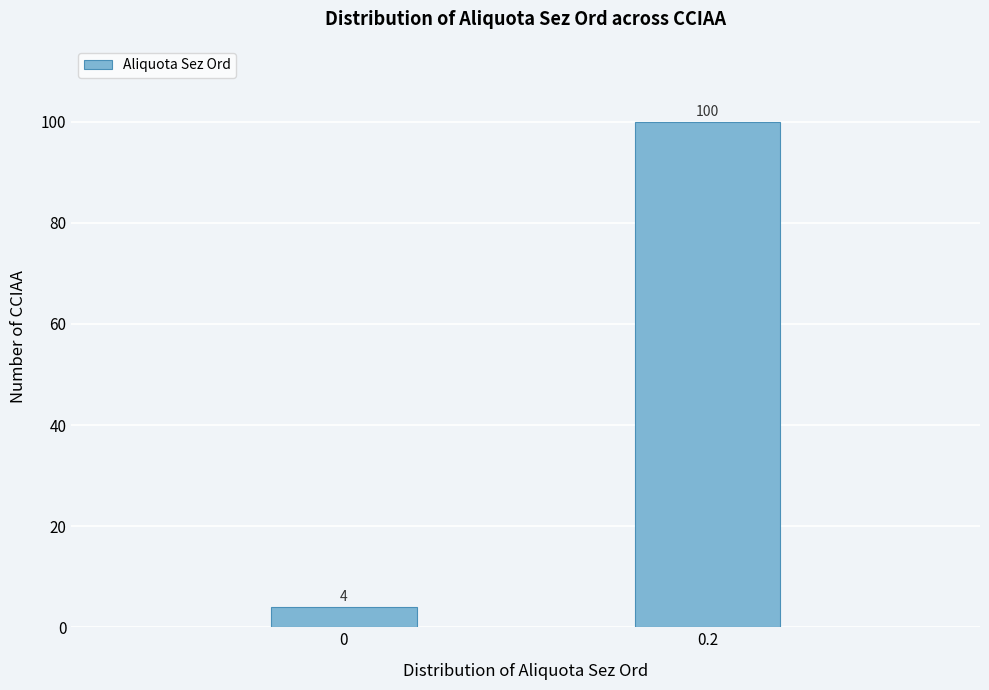

Reading right to left, what are all the values shown in this chart?

0.2=100	0=4